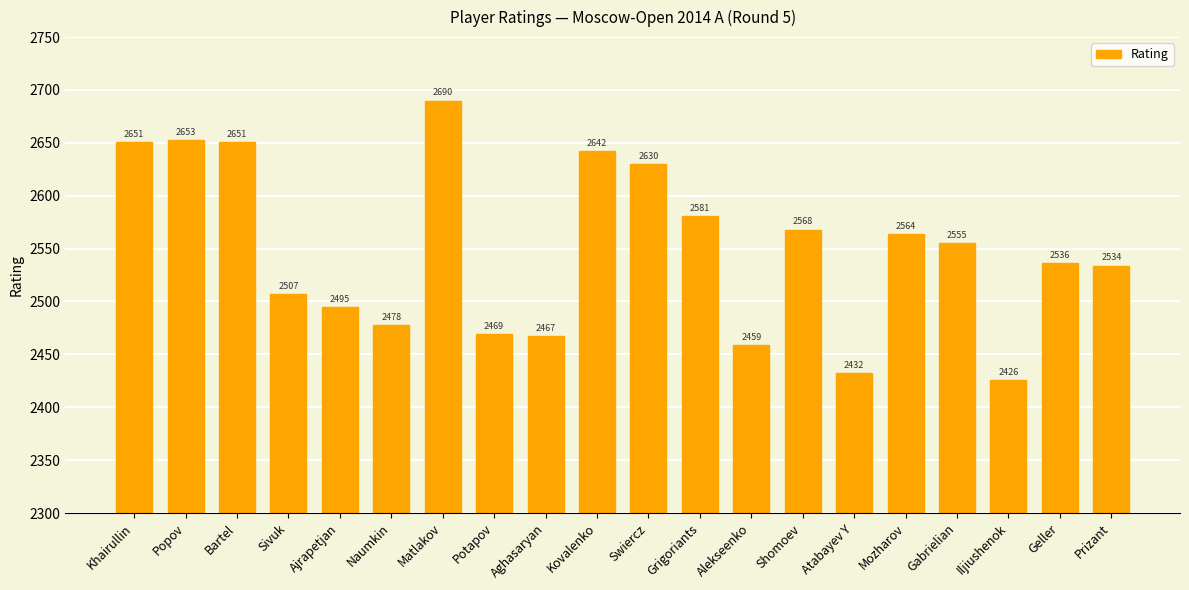

Is it true that the value at Matlakov is 4835?

False